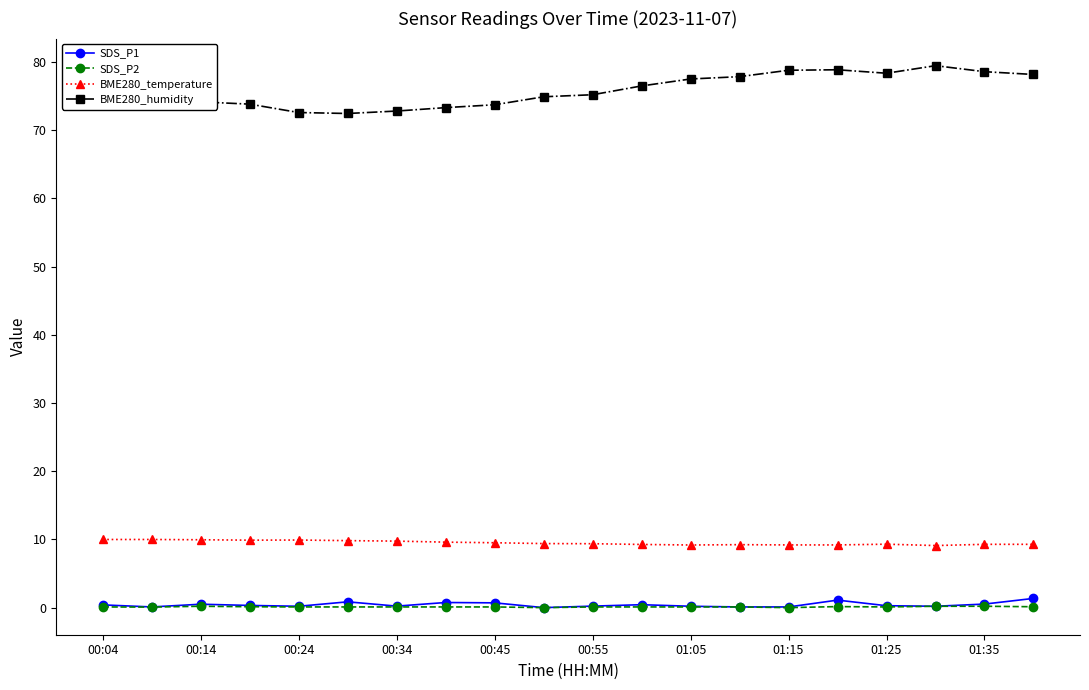

How many series are shown in this chart?

4